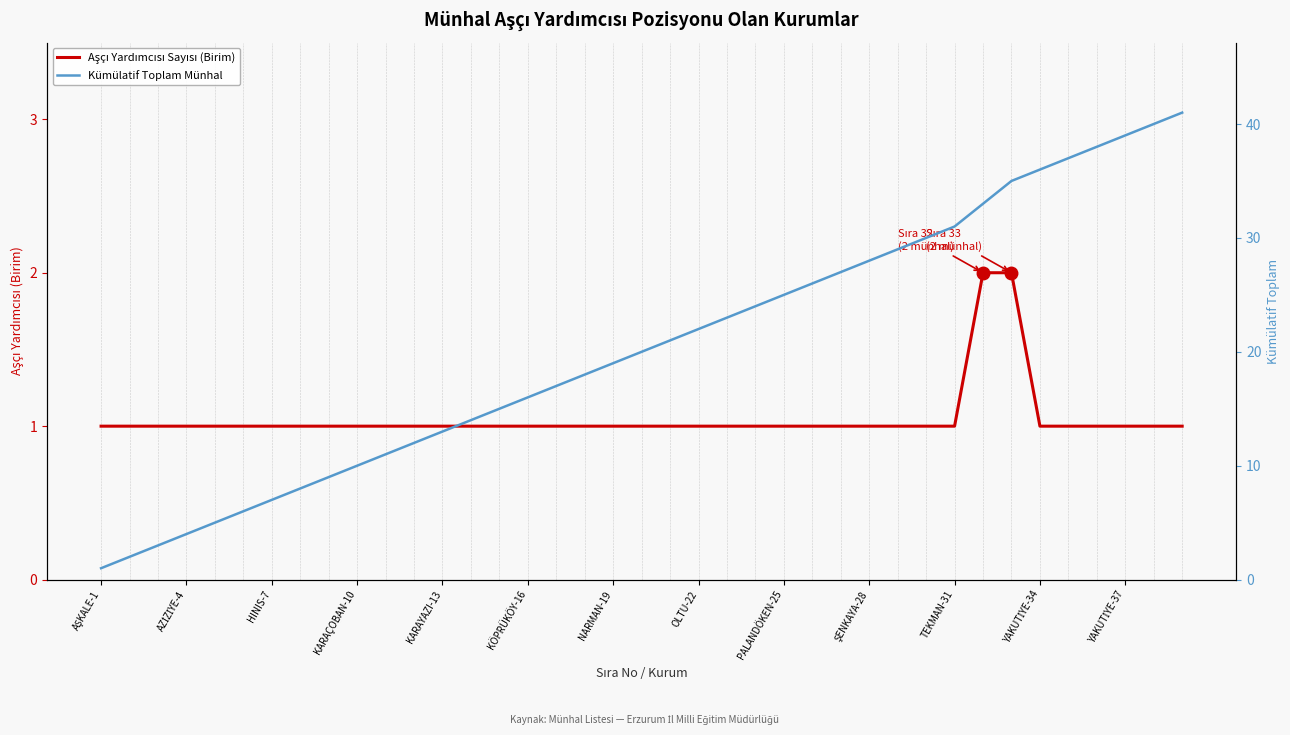

How many Aşçı Yardımcısı Sayısı (Birim) values are between 1 and 2?

39